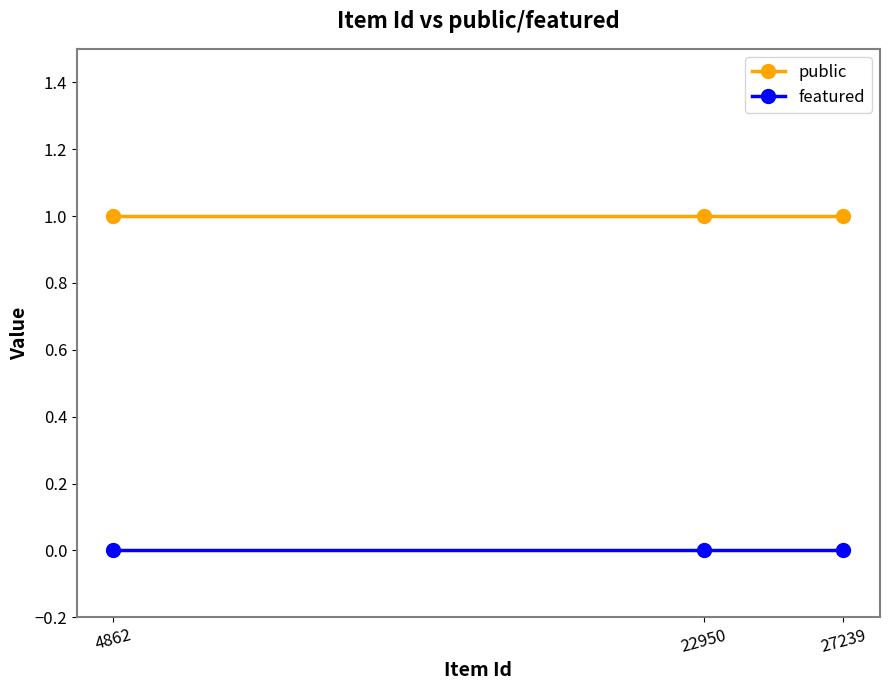

Rank the series by their average value, from lowest to highest.

featured, public